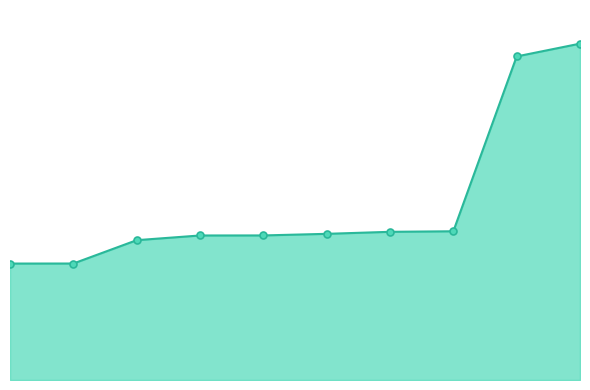

Does the chart have visible grid lines?

No